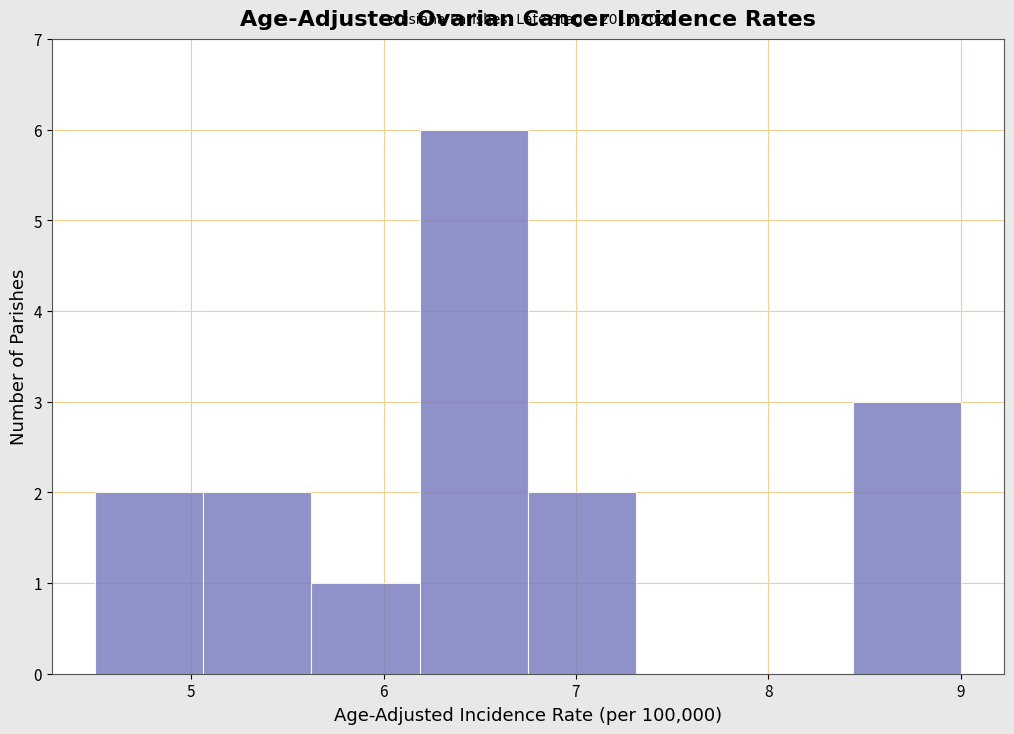

Which range on the x-axis has the tallest bar?

6.2 to 6.8